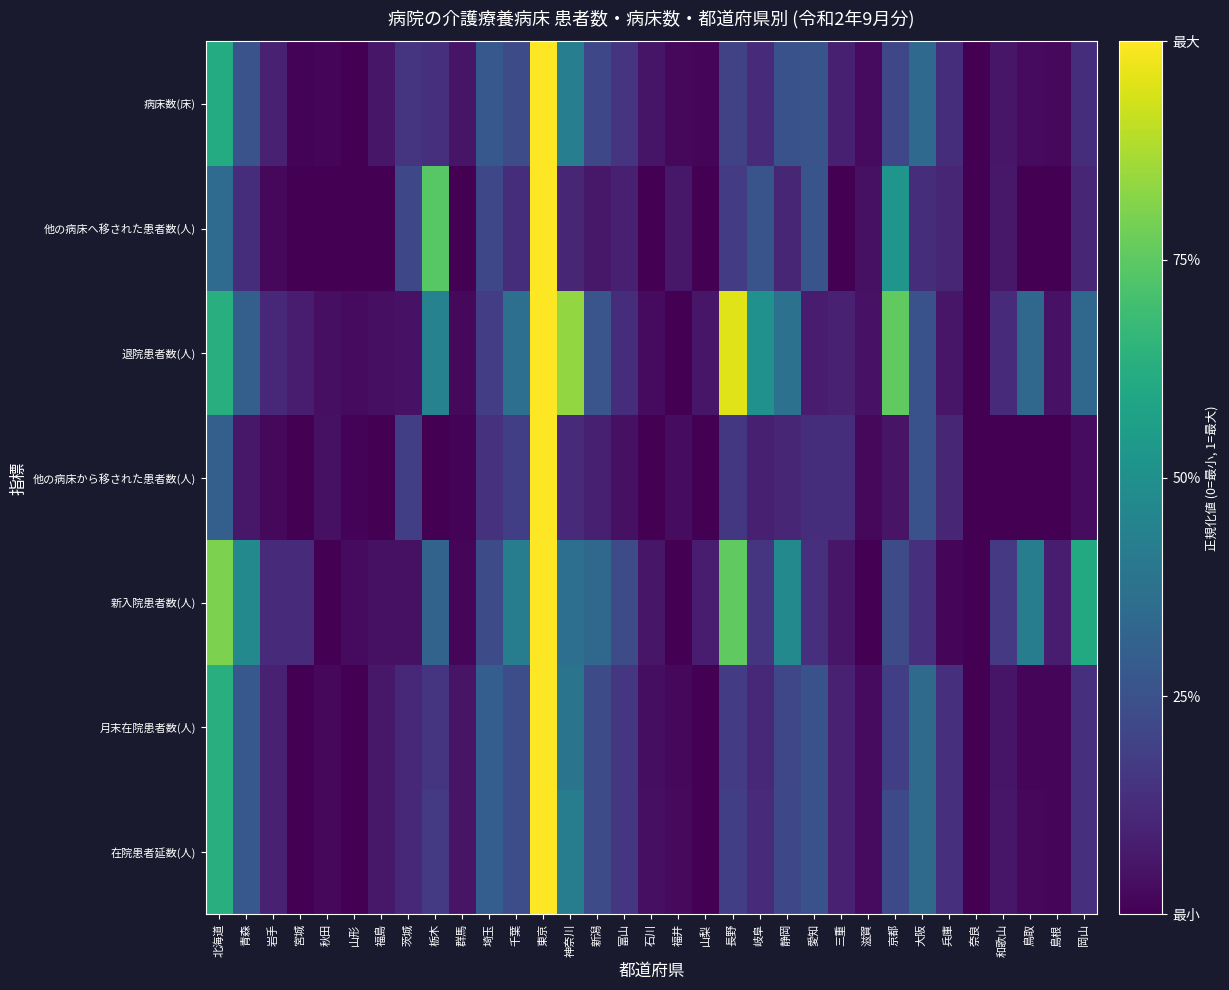

Reading left to right, extract all data points from this chart.

在院患者延数(人): 北海道=0.6	青森=0.3	岩手=0.1	宮城=0.0	秋田=0.0	山形=0.0	福島=0.1	茨城=0.1	栃木=0.2	群馬=0.1	埼玉=0.3	千葉=0.2	東京=1.0	神奈川=0.4	新潟=0.2	富山=0.2	石川=0.0	福井=0.0	山梨=0.0	長野=0.2	岐阜=0.1	静岡=0.2	愛知=0.3	三重=0.1	滋賀=0.0	京都=0.2	大阪=0.3	兵庫=0.1	奈良=0.0	和歌山=0.1	鳥取=0.0	島根=0.0	岡山=0.1
月末在院患者数(人): 北海道=0.6	青森=0.3	岩手=0.1	宮城=0.0	秋田=0.0	山形=0.0	福島=0.1	茨城=0.1	栃木=0.2	群馬=0.1	埼玉=0.3	千葉=0.2	東京=1.0	神奈川=0.4	新潟=0.2	富山=0.2	石川=0.0	福井=0.0	山梨=0.0	長野=0.2	岐阜=0.1	静岡=0.2	愛知=0.3	三重=0.1	滋賀=0.0	京都=0.2	大阪=0.3	兵庫=0.1	奈良=0.0	和歌山=0.1	鳥取=0.0	島根=0.0	岡山=0.1
新入院患者数(人): 北海道=0.8	青森=0.5	岩手=0.1	宮城=0.1	秋田=0.0	山形=0.0	福島=0.0	茨城=0.0	栃木=0.3	群馬=0.0	埼玉=0.2	千葉=0.4	東京=1.0	神奈川=0.4	新潟=0.3	富山=0.2	石川=0.1	福井=0.0	山梨=0.1	長野=0.8	岐阜=0.2	静岡=0.5	愛知=0.1	三重=0.1	滋賀=0.0	京都=0.2	大阪=0.1	兵庫=0.0	奈良=0.0	和歌山=0.2	鳥取=0.4	島根=0.1	岡山=0.6
他の病床から移された患者数(人): 北海道=0.3	青森=0.1	岩手=0.0	宮城=0.0	秋田=0.0	山形=0.0	福島=0.0	茨城=0.2	栃木=0.0	群馬=0.0	埼玉=0.1	千葉=0.2	東京=1.0	神奈川=0.1	新潟=0.1	富山=0.0	石川=0.0	福井=0.0	山梨=0.0	長野=0.2	岐阜=0.1	静岡=0.1	愛知=0.1	三重=0.1	滋賀=0.0	京都=0.1	大阪=0.2	兵庫=0.1	奈良=0.0	和歌山=0.0	鳥取=0.0	島根=0.0	岡山=0.0
退院患者数(人): 北海道=0.6	青森=0.3	岩手=0.1	宮城=0.1	秋田=0.0	山形=0.0	福島=0.0	茨城=0.1	栃木=0.4	群馬=0.0	埼玉=0.2	千葉=0.4	東京=1.0	神奈川=0.8	新潟=0.3	富山=0.1	石川=0.0	福井=0.0	山梨=0.1	長野=0.9	岐阜=0.5	静岡=0.4	愛知=0.1	三重=0.1	滋賀=0.1	京都=0.8	大阪=0.3	兵庫=0.1	奈良=0.0	和歌山=0.1	鳥取=0.3	島根=0.1	岡山=0.3
他の病床へ移された患者数(人): 北海道=0.3	青森=0.1	岩手=0.0	宮城=0.0	秋田=0.0	山形=0.0	福島=0.0	茨城=0.2	栃木=0.7	群馬=0.0	埼玉=0.2	千葉=0.1	東京=1.0	神奈川=0.1	新潟=0.1	富山=0.1	石川=0.0	福井=0.1	山梨=0.0	長野=0.2	岐阜=0.3	静岡=0.1	愛知=0.3	三重=0.0	滋賀=0.0	京都=0.5	大阪=0.1	兵庫=0.1	奈良=0.0	和歌山=0.1	鳥取=0.0	島根=0.0	岡山=0.1
病床数(床): 北海道=0.6	青森=0.3	岩手=0.1	宮城=0.0	秋田=0.0	山形=0.0	福島=0.1	茨城=0.2	栃木=0.1	群馬=0.1	埼玉=0.3	千葉=0.2	東京=1.0	神奈川=0.4	新潟=0.2	富山=0.1	石川=0.1	福井=0.0	山梨=0.0	長野=0.2	岐阜=0.1	静岡=0.3	愛知=0.3	三重=0.1	滋賀=0.0	京都=0.2	大阪=0.3	兵庫=0.1	奈良=0.0	和歌山=0.1	鳥取=0.0	島根=0.0	岡山=0.1